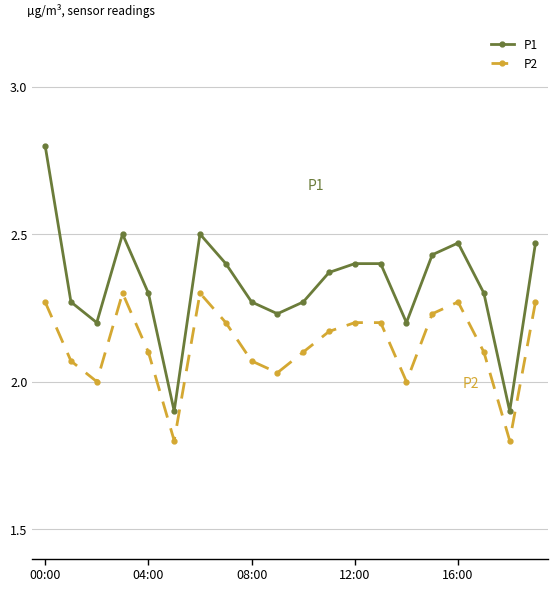

How many values in the P1 series are below 2?

2